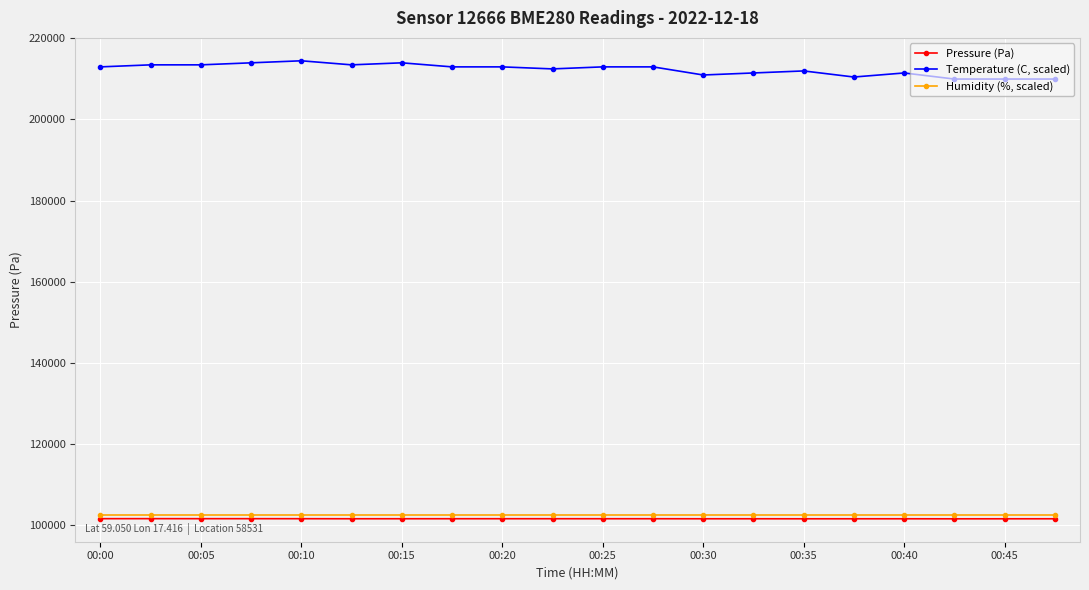

Rank the series by their maximum value, from lowest to highest.

Pressure (Pa), Humidity (%, scaled), Temperature (C, scaled)